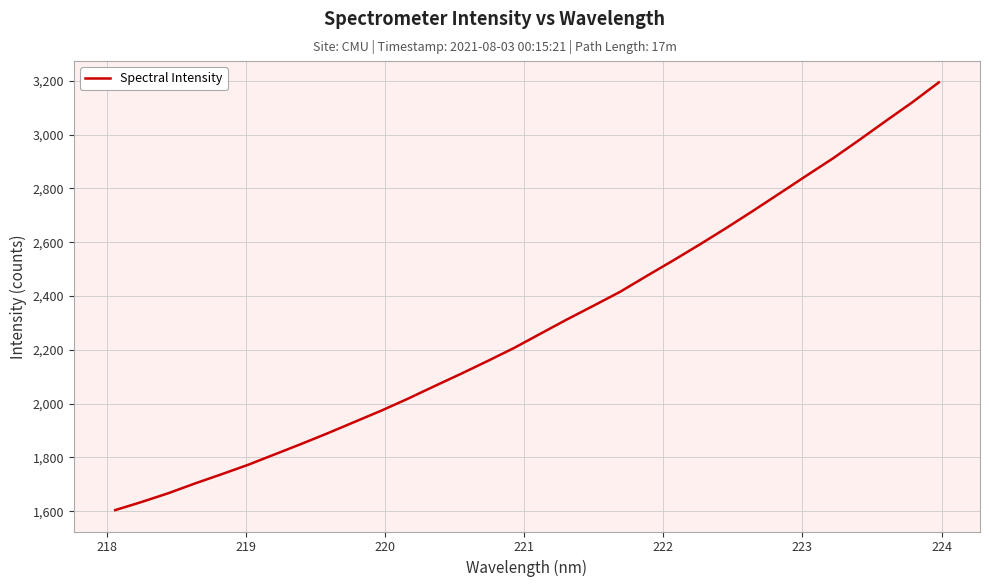

What is the difference between the maximum and minimum values?

1590.3